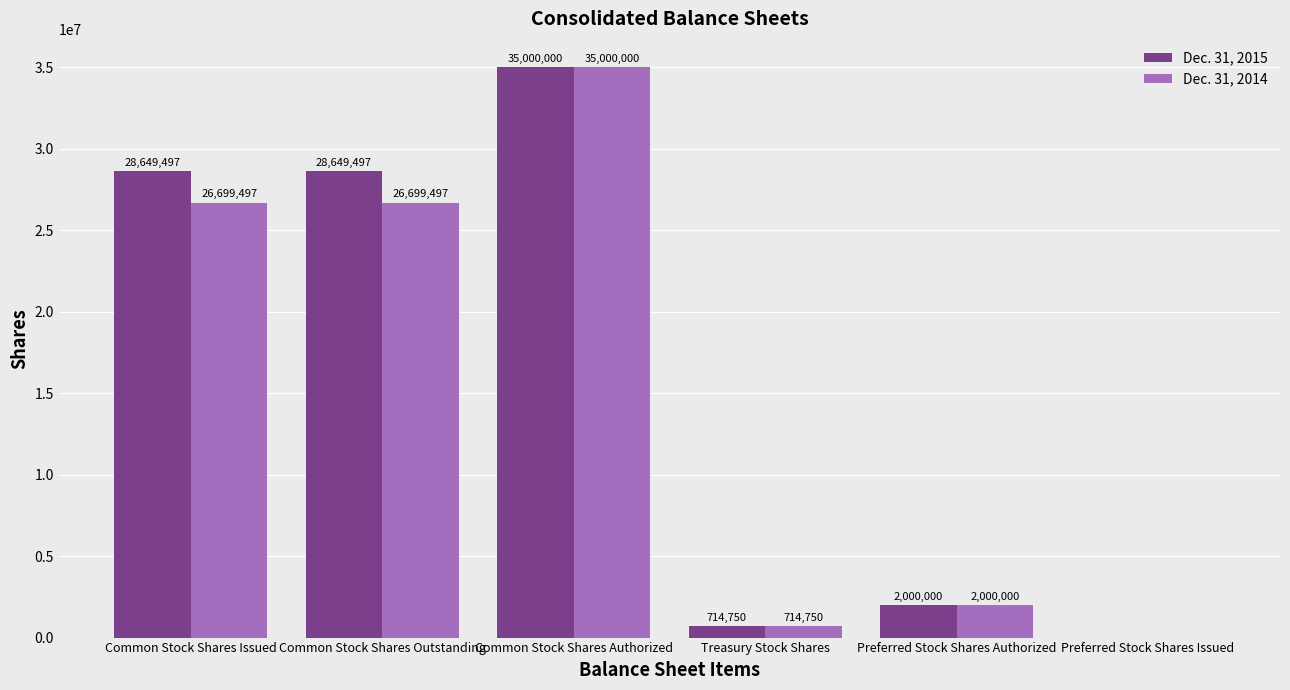

Is it true that Dec. 31, 2015 equals 12186424 at Common Stock Shares Outstanding?

False